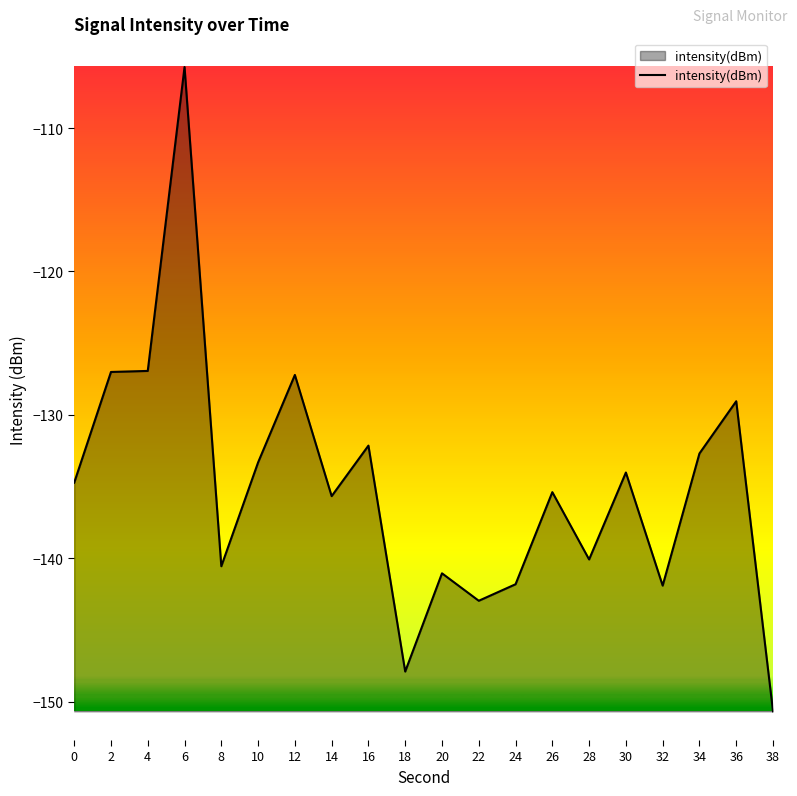

What value does the data have at 2?

-127.0